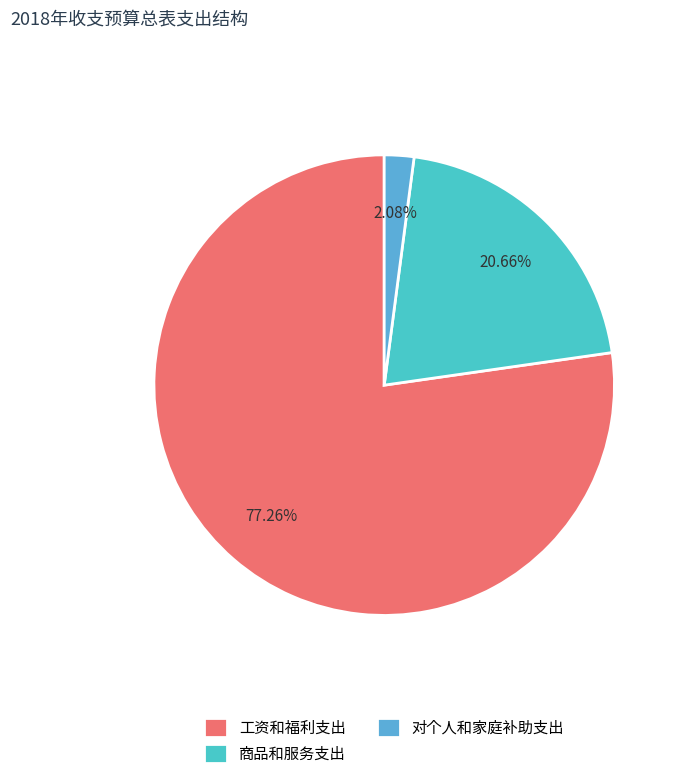

The 商品和服务支出 slice represents 21% of the pie. True or false?

True